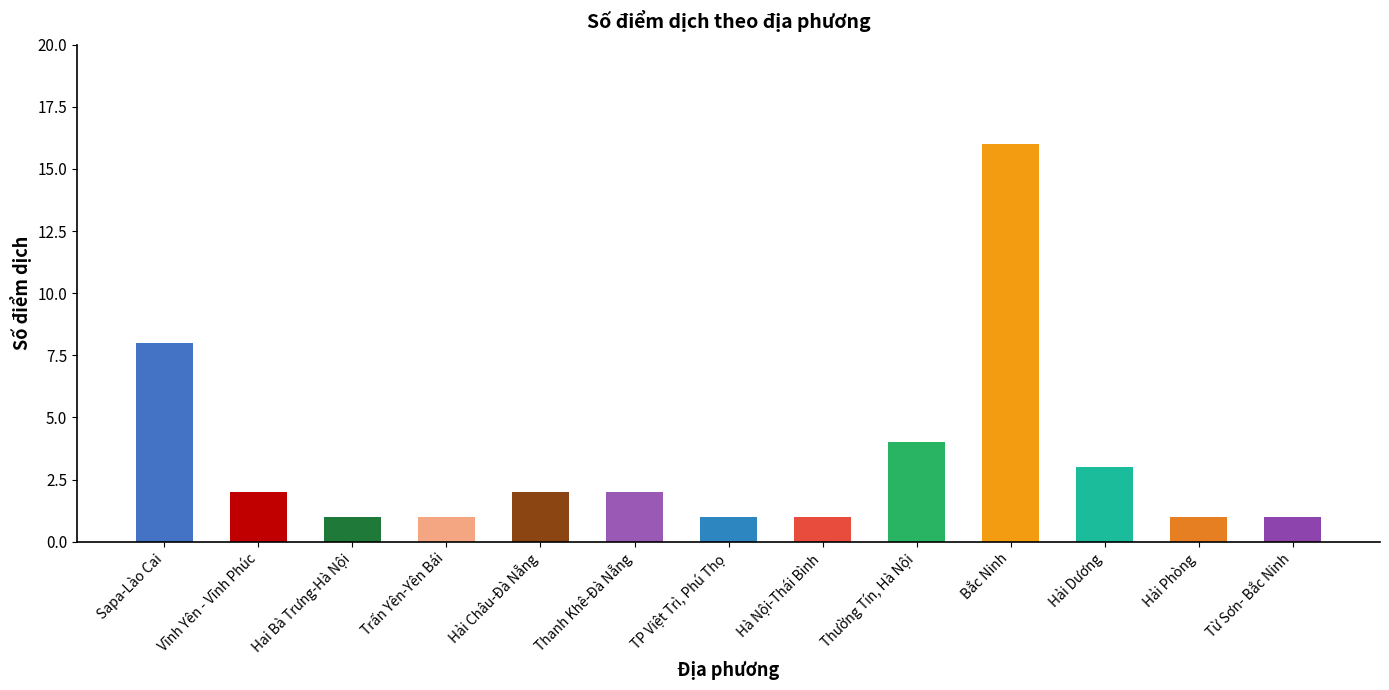

Reading right to left, what are all the values shown in this chart?

1	1	3	16	4	1	1	2	2	1	1	2	8